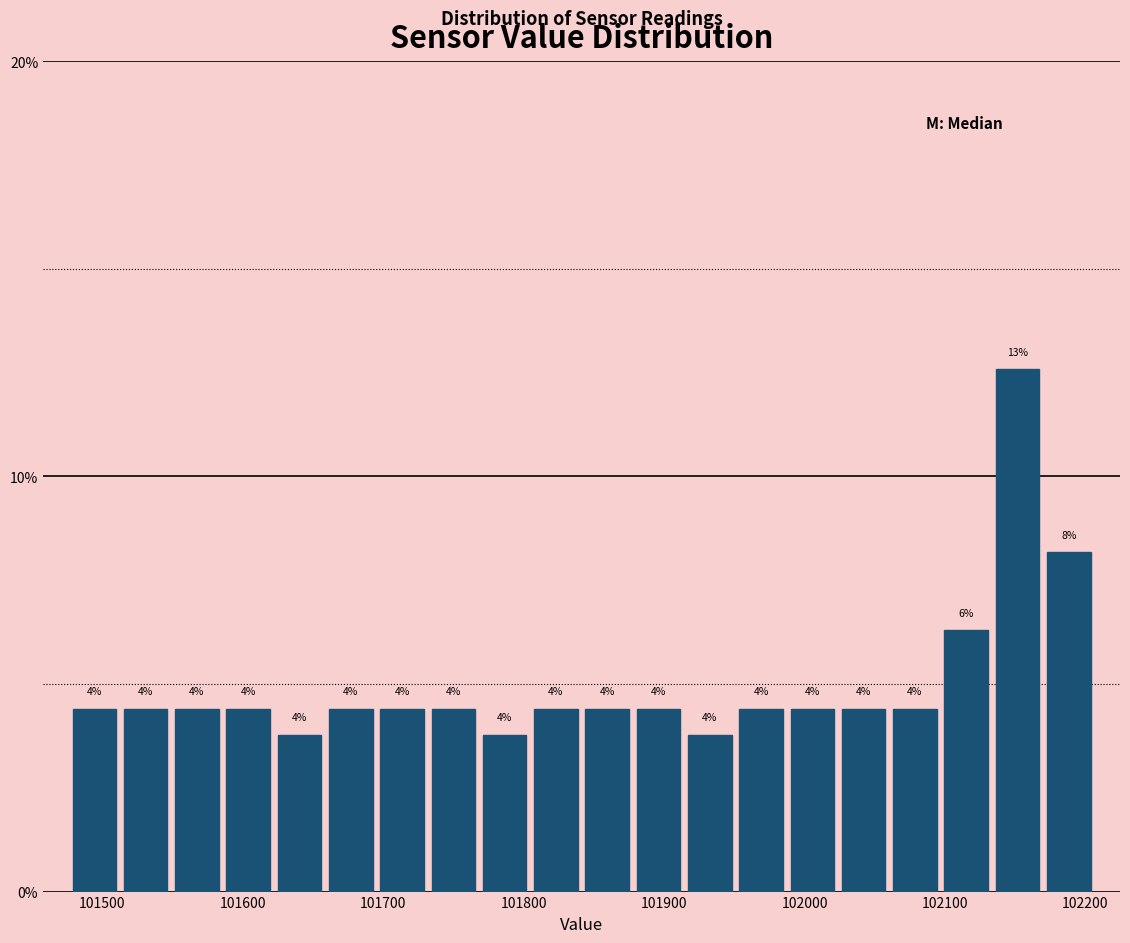

Around what value on the x-axis is the tallest bar? Give the approximate position of its centre, as read against the axis.

102150